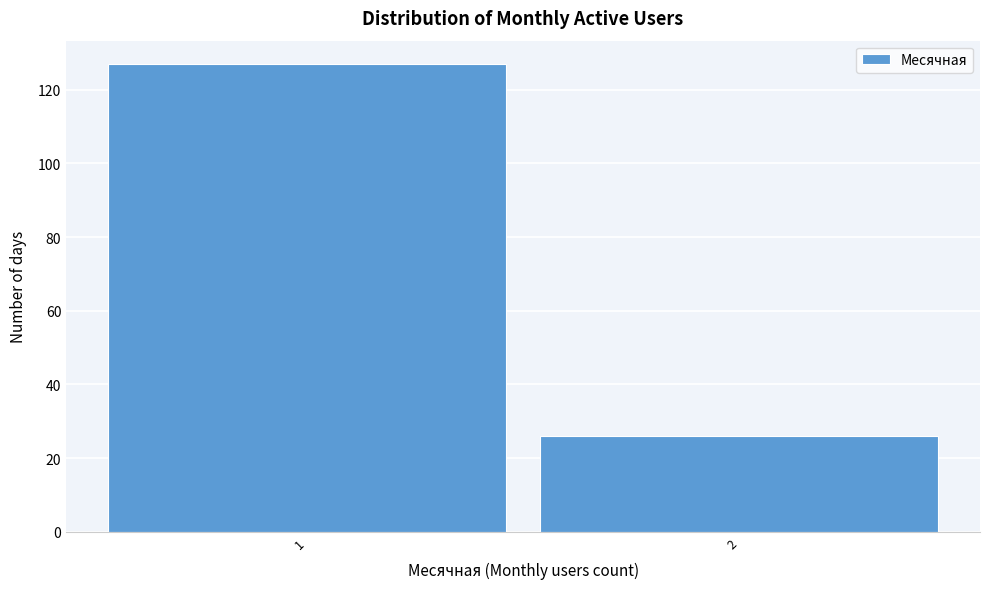

Reading left to right, extract all data points from this chart.

1=127	2=26